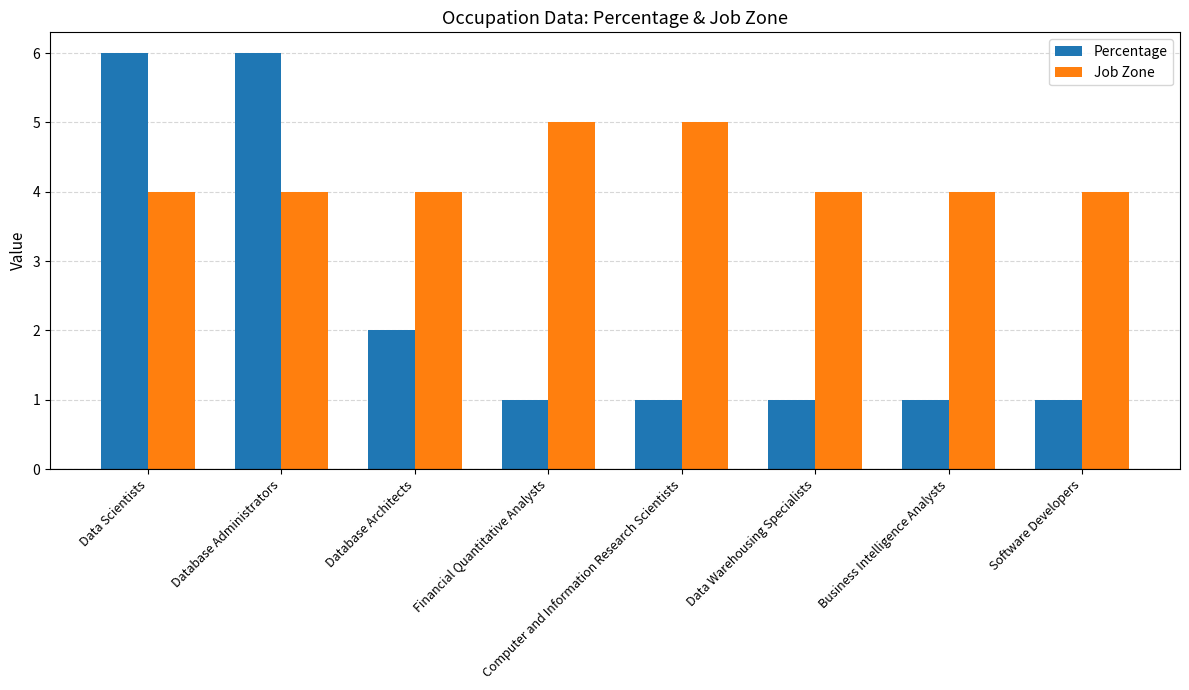

What is the total value across all series at Software Developers?

5